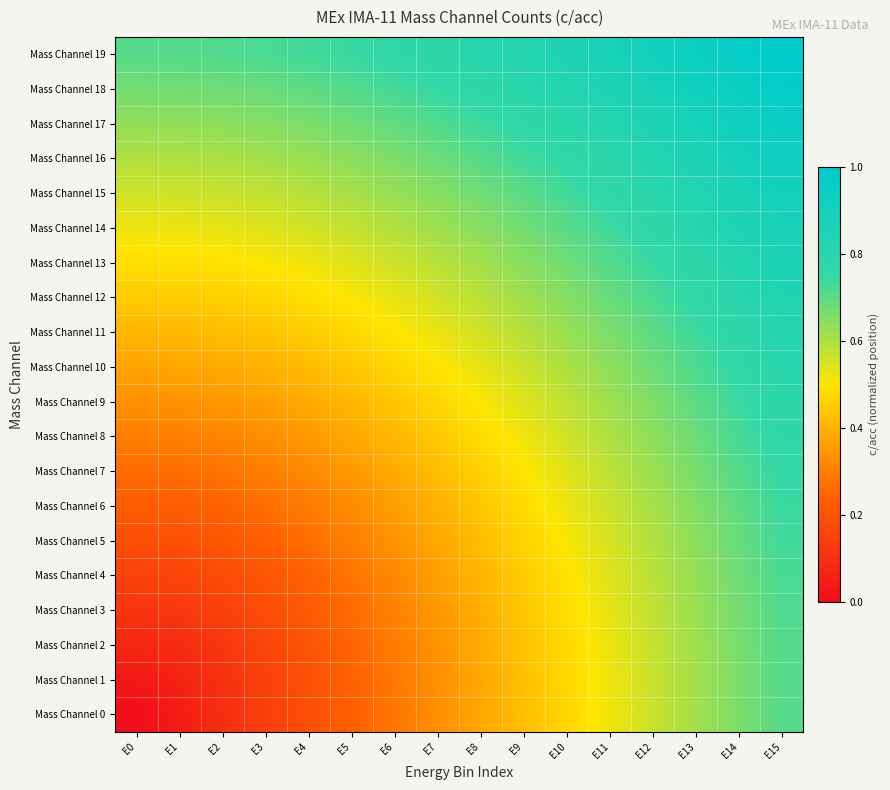

Reading left to right, what are all the values shown in this chart?

Mass Channel 0: E0=0.0	E1=0.0	E2=0.1	E3=0.1	E4=0.2	E5=0.2	E6=0.3	E7=0.3	E8=0.4	E9=0.4	E10=0.5	E11=0.5	E12=0.6	E13=0.6	E14=0.7	E15=0.7
Mass Channel 1: E0=0.0	E1=0.1	E2=0.1	E3=0.1	E4=0.2	E5=0.2	E6=0.3	E7=0.3	E8=0.4	E9=0.4	E10=0.5	E11=0.5	E12=0.6	E13=0.6	E14=0.7	E15=0.7
Mass Channel 2: E0=0.1	E1=0.1	E2=0.1	E3=0.2	E4=0.2	E5=0.2	E6=0.3	E7=0.3	E8=0.4	E9=0.4	E10=0.5	E11=0.5	E12=0.6	E13=0.6	E14=0.7	E15=0.7
Mass Channel 3: E0=0.1	E1=0.1	E2=0.1	E3=0.2	E4=0.2	E5=0.3	E6=0.3	E7=0.3	E8=0.4	E9=0.4	E10=0.5	E11=0.5	E12=0.6	E13=0.6	E14=0.7	E15=0.7
Mass Channel 4: E0=0.1	E1=0.2	E2=0.2	E3=0.2	E4=0.2	E5=0.3	E6=0.3	E7=0.4	E8=0.4	E9=0.4	E10=0.5	E11=0.5	E12=0.6	E13=0.6	E14=0.7	E15=0.7
Mass Channel 5: E0=0.2	E1=0.2	E2=0.2	E3=0.2	E4=0.3	E5=0.3	E6=0.3	E7=0.4	E8=0.4	E9=0.5	E10=0.5	E11=0.6	E12=0.6	E13=0.6	E14=0.7	E15=0.7
Mass Channel 6: E0=0.2	E1=0.2	E2=0.2	E3=0.3	E4=0.3	E5=0.3	E6=0.4	E7=0.4	E8=0.4	E9=0.5	E10=0.5	E11=0.6	E12=0.6	E13=0.7	E14=0.7	E15=0.7
Mass Channel 7: E0=0.3	E1=0.3	E2=0.3	E3=0.3	E4=0.3	E5=0.4	E6=0.4	E7=0.4	E8=0.5	E9=0.5	E10=0.5	E11=0.6	E12=0.6	E13=0.7	E14=0.7	E15=0.8
Mass Channel 8: E0=0.3	E1=0.3	E2=0.3	E3=0.3	E4=0.4	E5=0.4	E6=0.4	E7=0.4	E8=0.5	E9=0.5	E10=0.6	E11=0.6	E12=0.6	E13=0.7	E14=0.7	E15=0.8
Mass Channel 9: E0=0.3	E1=0.3	E2=0.3	E3=0.4	E4=0.4	E5=0.4	E6=0.4	E7=0.5	E8=0.5	E9=0.5	E10=0.6	E11=0.6	E12=0.7	E13=0.7	E14=0.7	E15=0.8
Mass Channel 10: E0=0.4	E1=0.4	E2=0.4	E3=0.4	E4=0.4	E5=0.4	E6=0.5	E7=0.5	E8=0.5	E9=0.6	E10=0.6	E11=0.6	E12=0.7	E13=0.7	E14=0.8	E15=0.8
Mass Channel 11: E0=0.4	E1=0.4	E2=0.4	E3=0.4	E4=0.5	E5=0.5	E6=0.5	E7=0.5	E8=0.6	E9=0.6	E10=0.6	E11=0.7	E12=0.7	E13=0.7	E14=0.8	E15=0.8
Mass Channel 12: E0=0.4	E1=0.4	E2=0.5	E3=0.5	E4=0.5	E5=0.5	E6=0.5	E7=0.6	E8=0.6	E9=0.6	E10=0.6	E11=0.7	E12=0.7	E13=0.8	E14=0.8	E15=0.8
Mass Channel 13: E0=0.5	E1=0.5	E2=0.5	E3=0.5	E4=0.5	E5=0.5	E6=0.6	E7=0.6	E8=0.6	E9=0.6	E10=0.7	E11=0.7	E12=0.7	E13=0.8	E14=0.8	E15=0.9
Mass Channel 14: E0=0.5	E1=0.5	E2=0.5	E3=0.5	E4=0.6	E5=0.6	E6=0.6	E7=0.6	E8=0.6	E9=0.7	E10=0.7	E11=0.7	E12=0.8	E13=0.8	E14=0.8	E15=0.9
Mass Channel 15: E0=0.6	E1=0.6	E2=0.6	E3=0.6	E4=0.6	E5=0.6	E6=0.6	E7=0.6	E8=0.7	E9=0.7	E10=0.7	E11=0.8	E12=0.8	E13=0.8	E14=0.9	E15=0.9
Mass Channel 16: E0=0.6	E1=0.6	E2=0.6	E3=0.6	E4=0.6	E5=0.6	E6=0.7	E7=0.7	E8=0.7	E9=0.7	E10=0.8	E11=0.8	E12=0.8	E13=0.9	E14=0.9	E15=0.9
Mass Channel 17: E0=0.6	E1=0.6	E2=0.6	E3=0.6	E4=0.7	E5=0.7	E6=0.7	E7=0.7	E8=0.7	E9=0.8	E10=0.8	E11=0.8	E12=0.8	E13=0.9	E14=0.9	E15=0.9
Mass Channel 18: E0=0.7	E1=0.7	E2=0.7	E3=0.7	E4=0.7	E5=0.7	E6=0.7	E7=0.7	E8=0.8	E9=0.8	E10=0.8	E11=0.8	E12=0.9	E13=0.9	E14=0.9	E15=1.0
Mass Channel 19: E0=0.7	E1=0.7	E2=0.7	E3=0.7	E4=0.7	E5=0.7	E6=0.8	E7=0.8	E8=0.8	E9=0.8	E10=0.8	E11=0.9	E12=0.9	E13=0.9	E14=1.0	E15=1.0